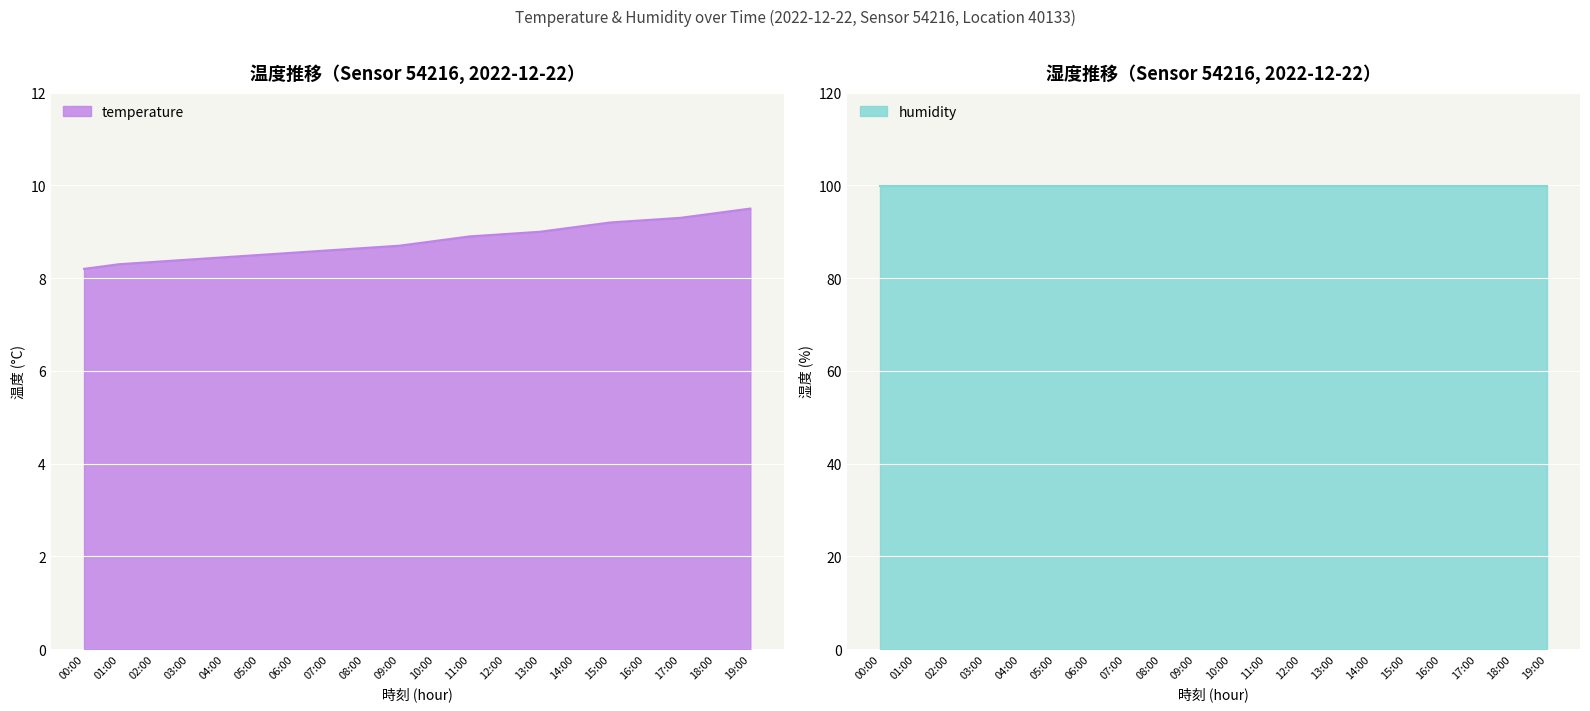

What is the label of the 9th point from the left?

08:00